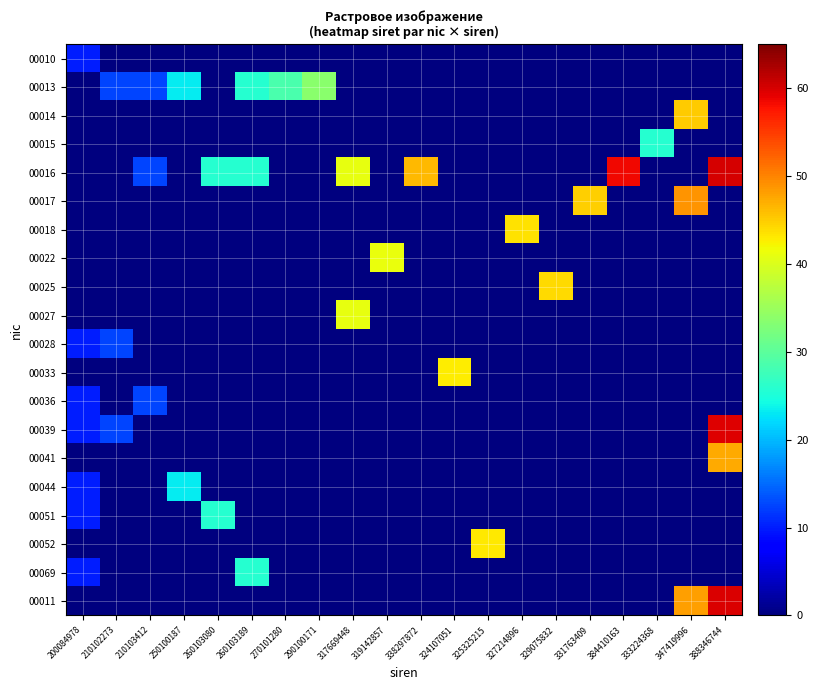

Which series has the widest spread of values?

00016